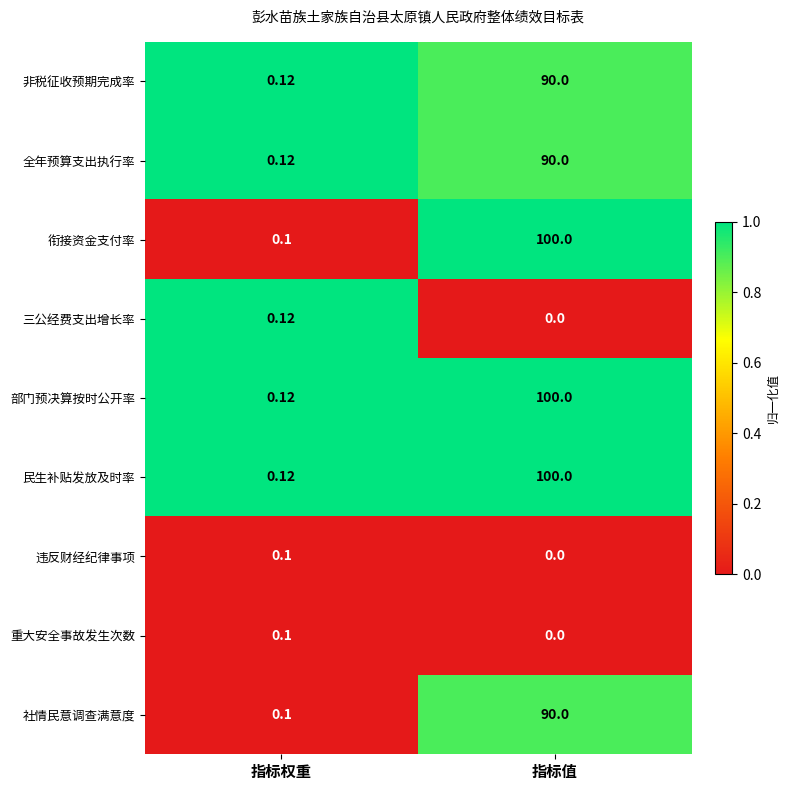

Where is 三公经费支出增长率 nearest to the value 0?

指标值